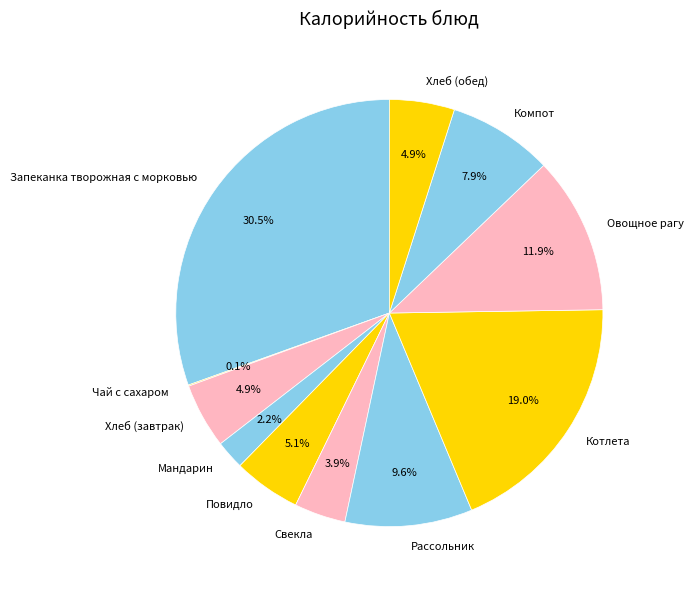

What is the largest slice in the pie chart?

Запеканка творожная с морковью